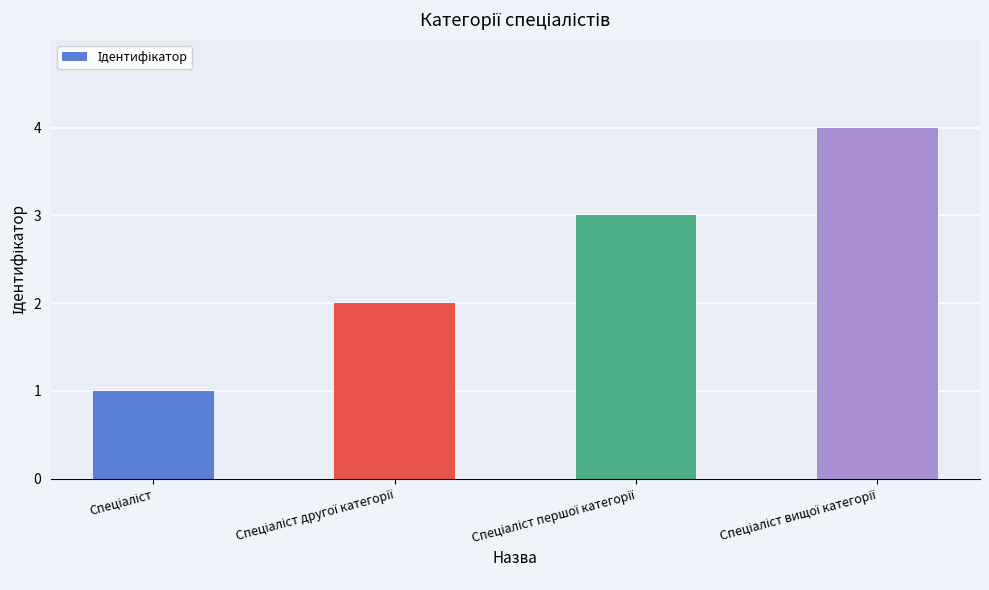

What is the sum of all values?

10